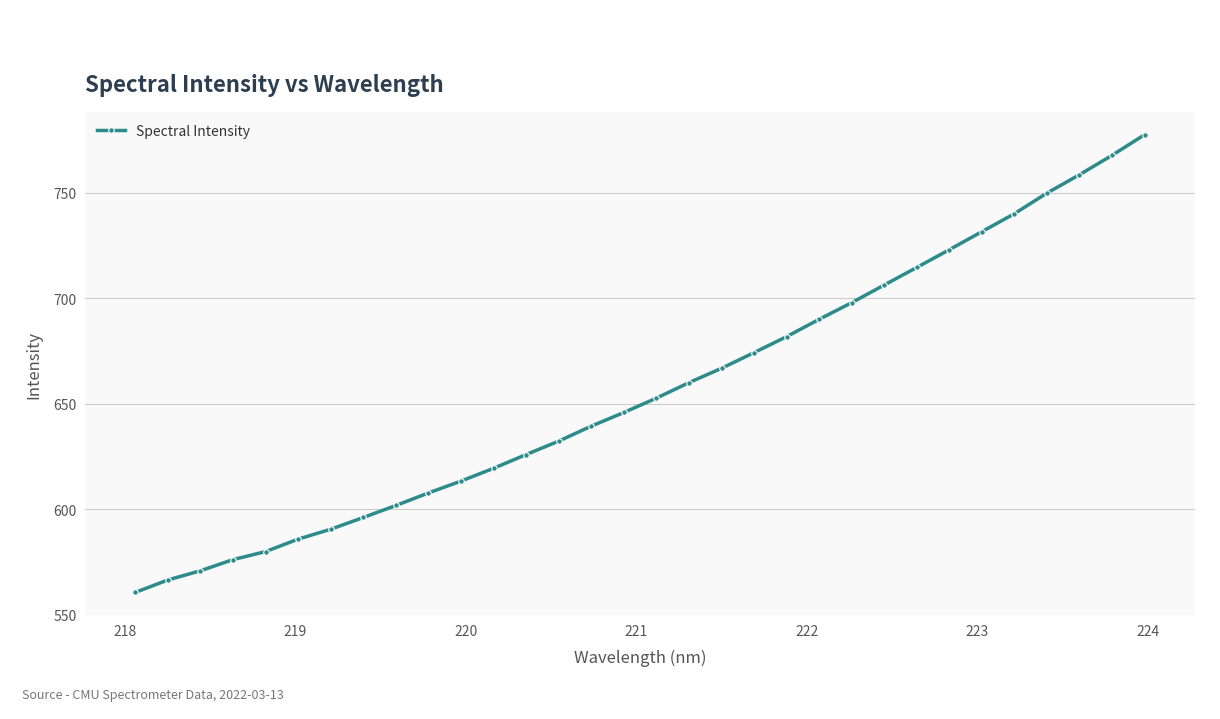

Reading left to right, transcribe all the data shown in this chart.

560.7	566.6	570.9	576.2	580.0	585.9	590.6	596.2	601.8	607.8	613.4	619.5	626.0	632.3	639.4	645.9	652.7	660.0	666.8	674.2	681.8	690.0	697.9	706.2	714.5	722.9	731.5	740.0	749.7	758.4	767.6	777.4